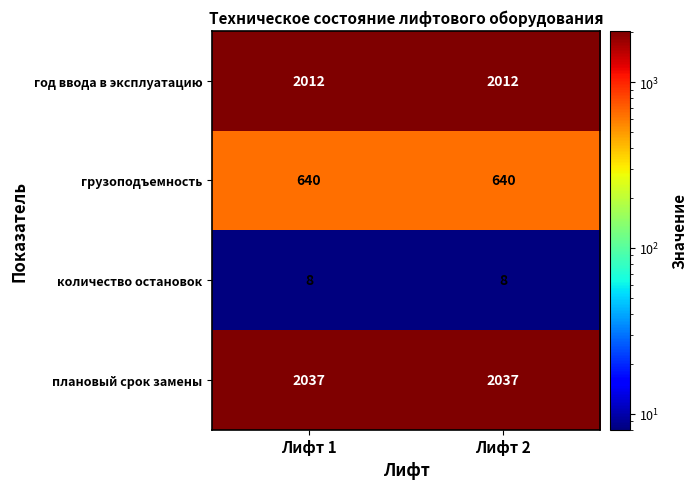

What is the sum of all год ввода в эксплуатацию values?

4024